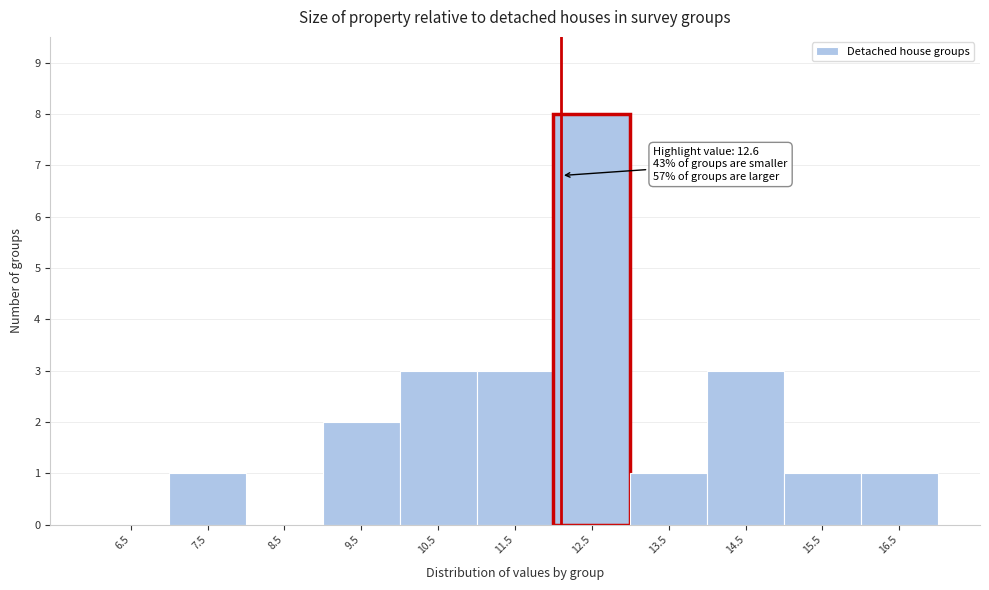

Reading left to right, extract all data points from this chart.

6.5=0	7.5=1	8.5=0	9.5=2	10.5=3	11.5=3	12.5=8	13.5=1	14.5=3	15.5=1	16.5=1